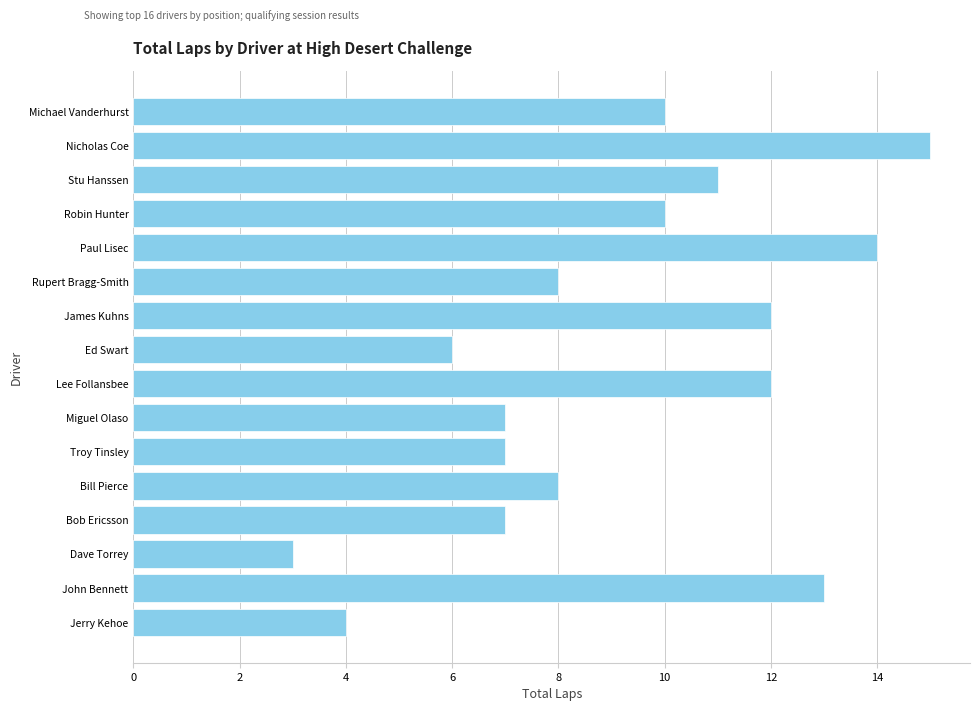

What is the difference between the maximum and minimum values?

12